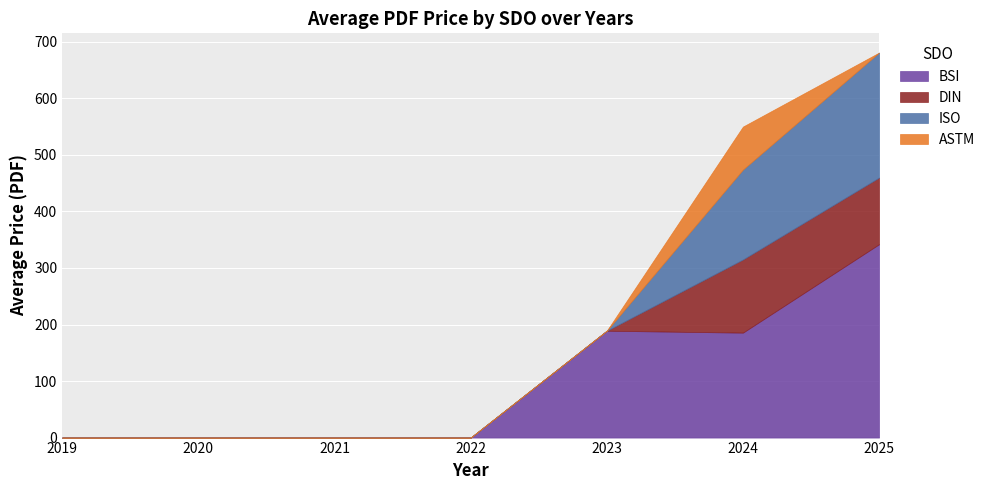

Which category has the highest value in the Price (PRINT) series?

2025